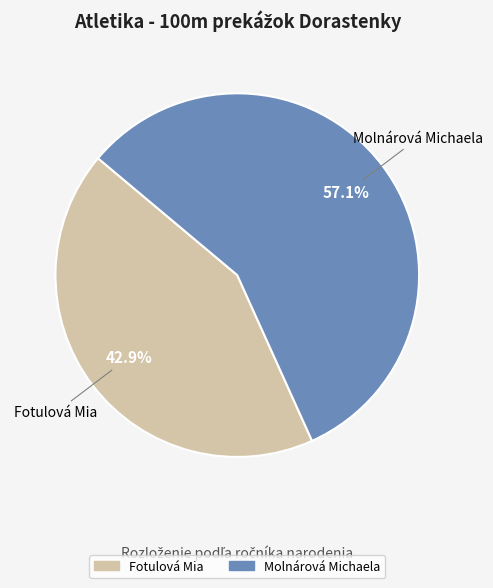

To the nearest percent, what portion does Molnárová Michaela represent?

57%